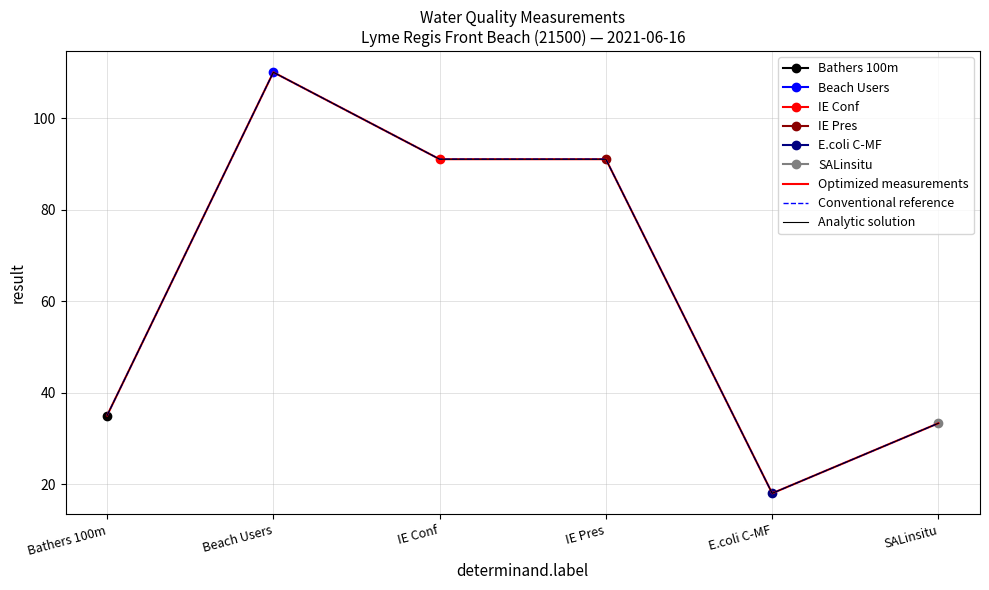

What value does the Optimized measurements series have at IE Conf?

91.0